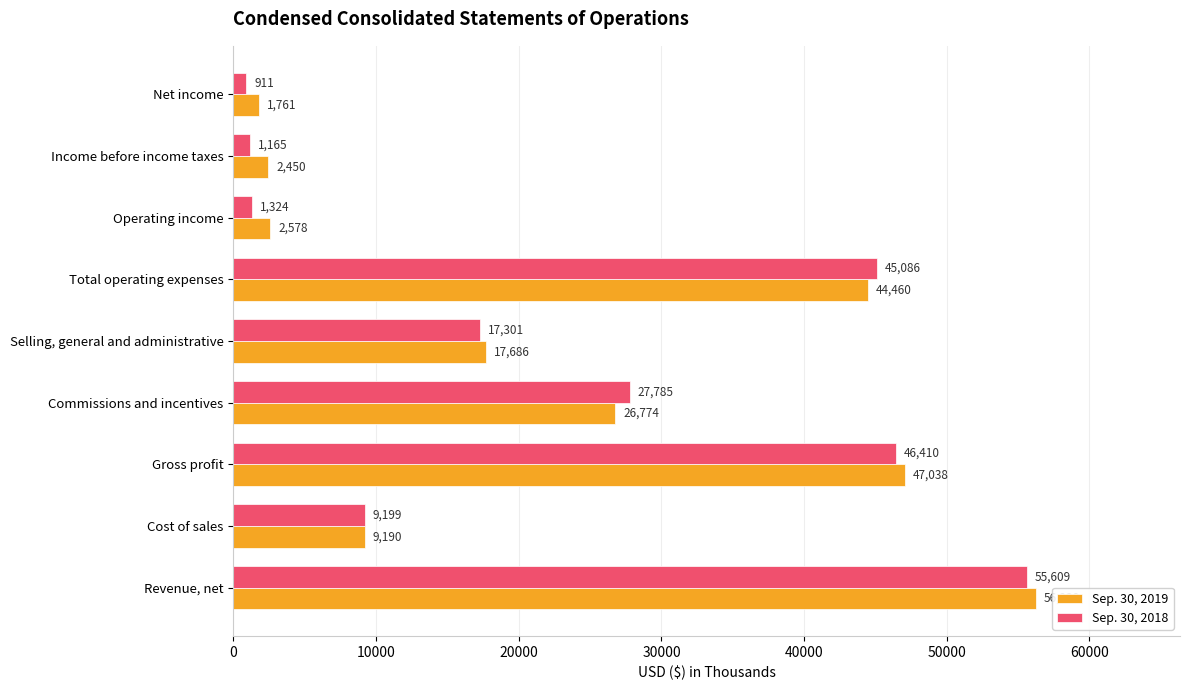

Is the value of Sep. 30, 2018 at Gross profit greater than the value of Sep. 30, 2019 at Commissions and incentives?

Yes